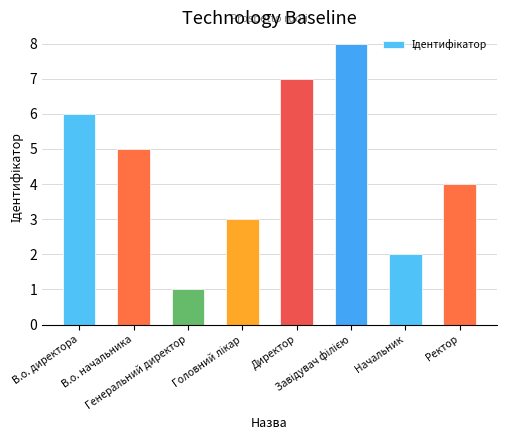

True or false: the data shows 4 at Директор.

False